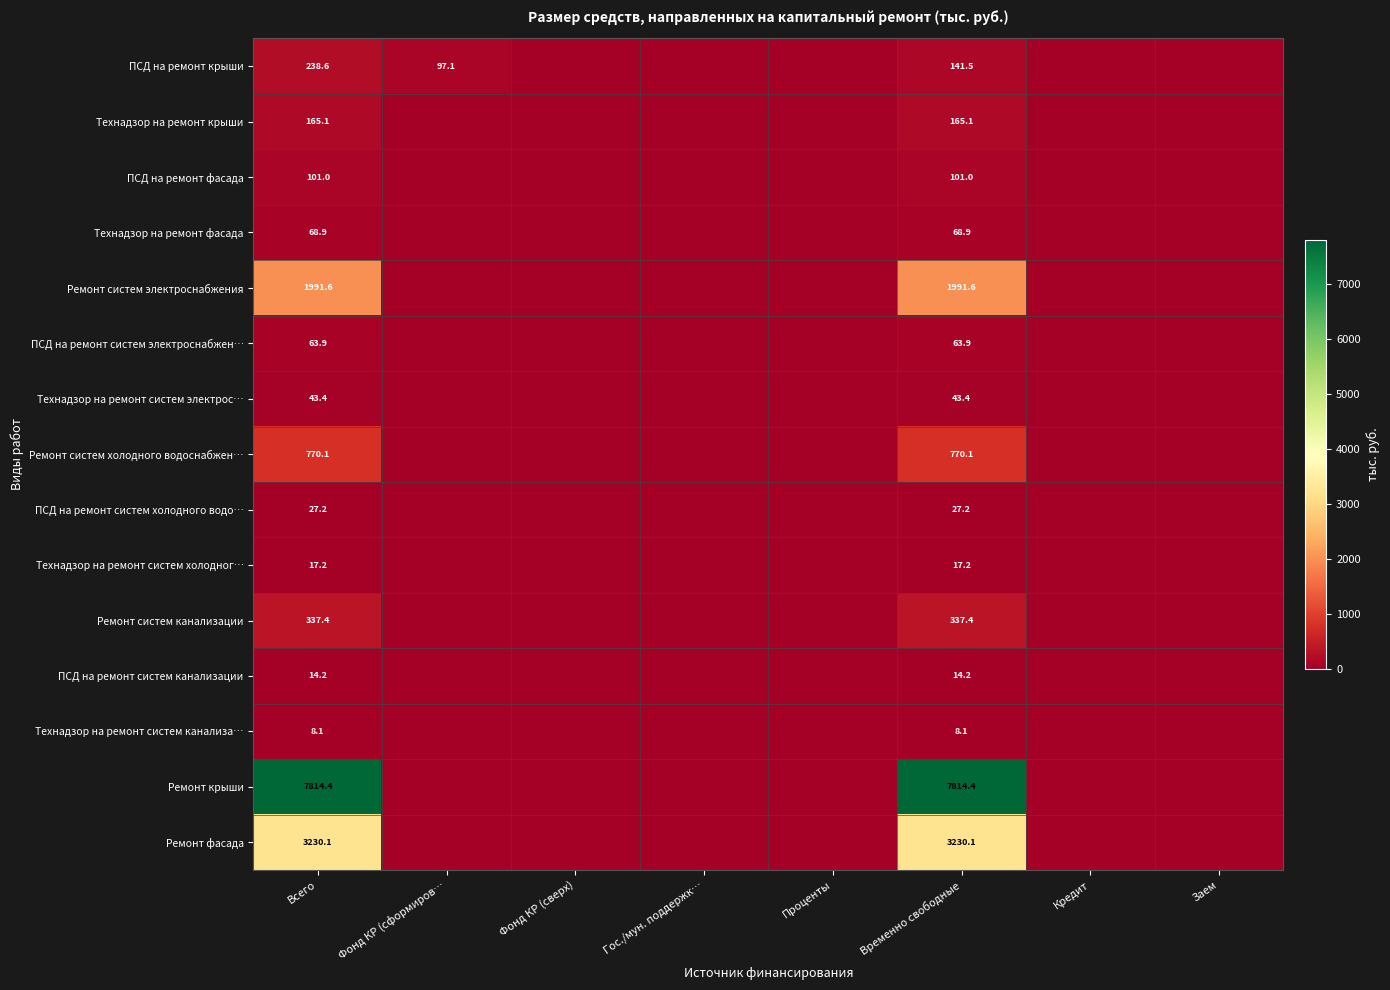

Is the value of Ремонт крыши at Всего greater than the value of ПСД на ремонт систем канализации at Всего?

Yes